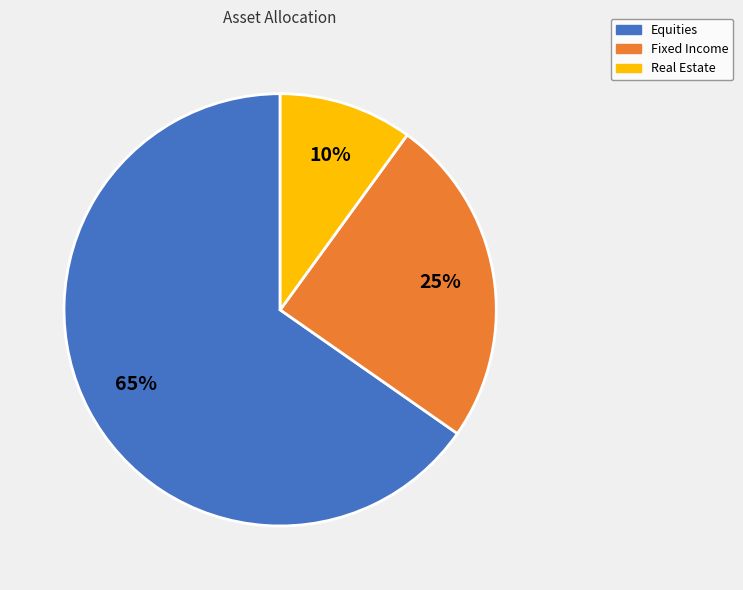

What percentage is the Fixed Income slice, to the nearest percent?

25%